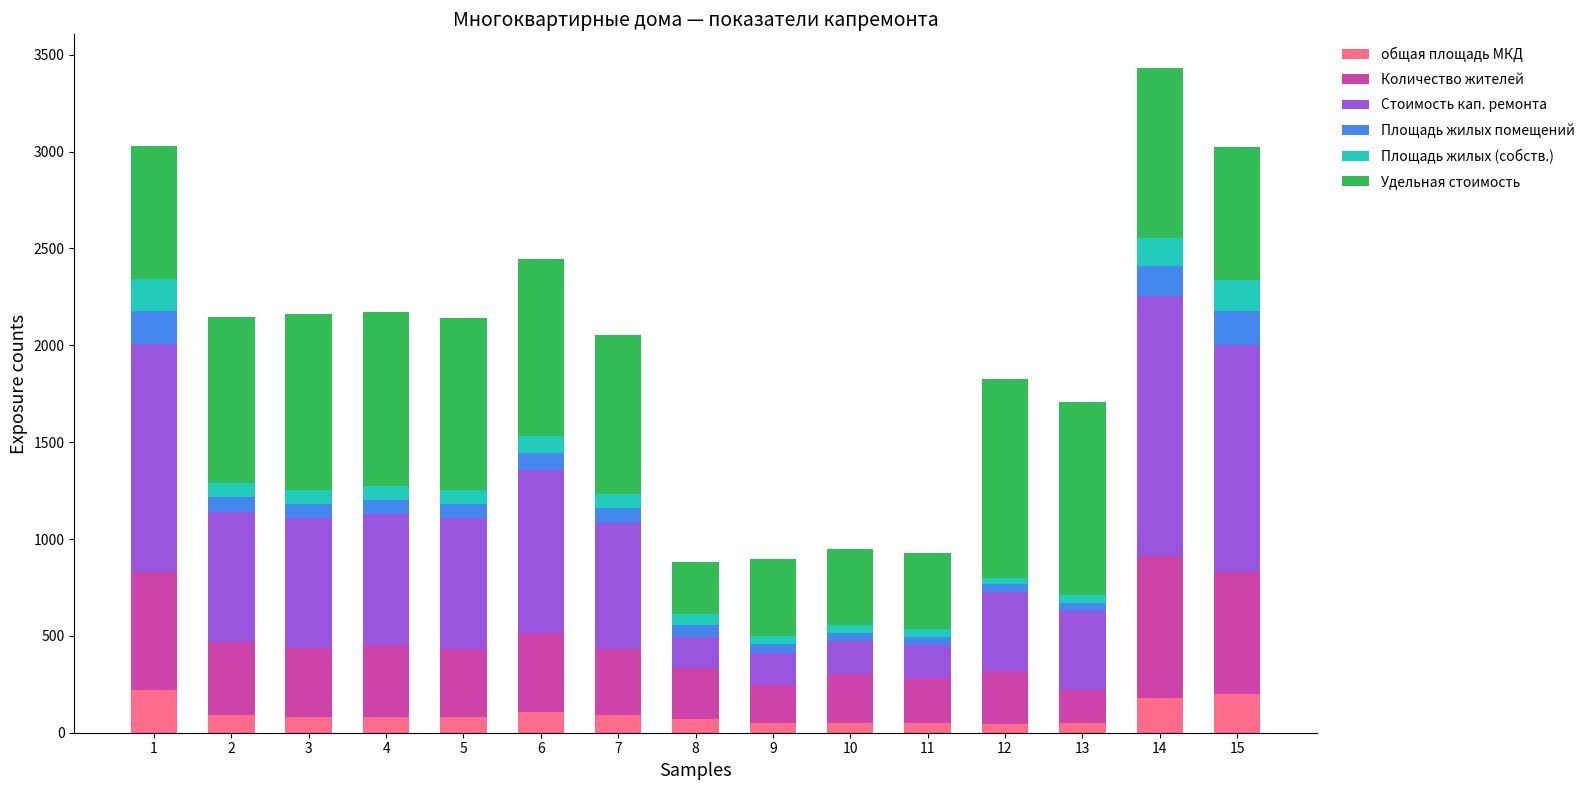

What is the total value across all series at 13?

1705.0